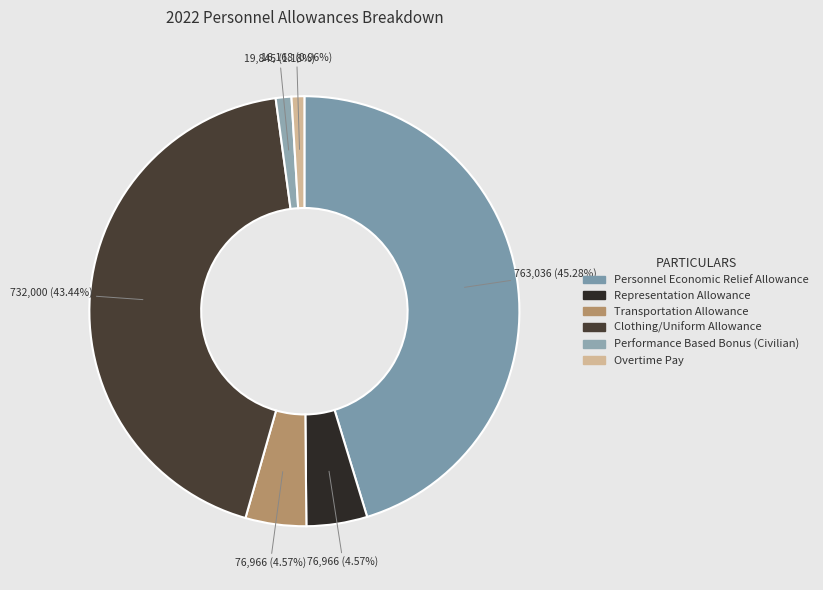

To the nearest percent, what is the difference between the largest and smallest slice percentages?

44%